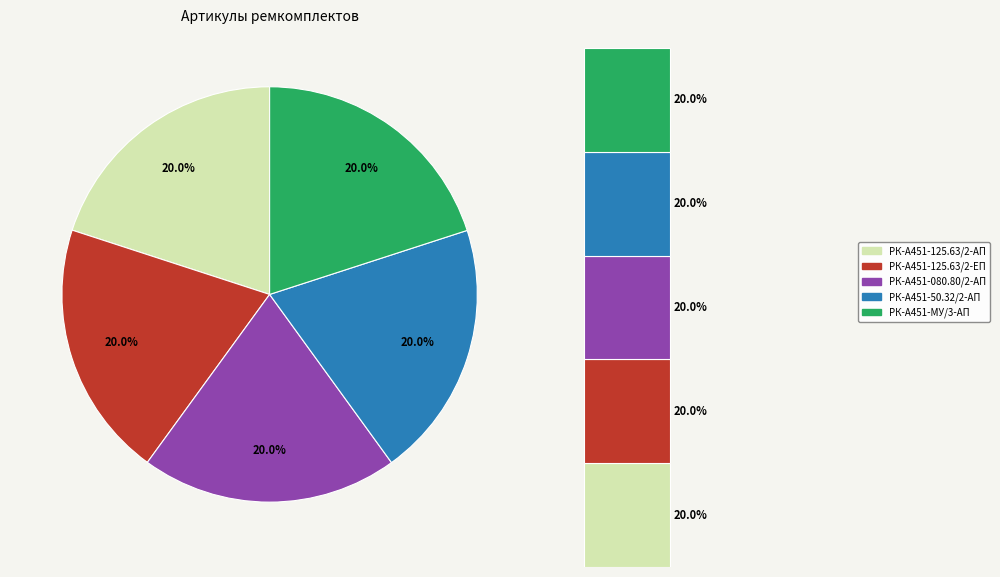

What is the smallest slice in the pie chart?

РК-А451-125.63/2-АП